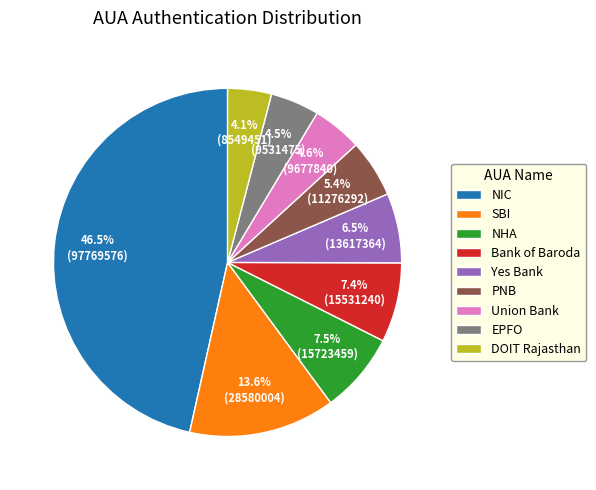

Is there a majority slice in this chart?

No